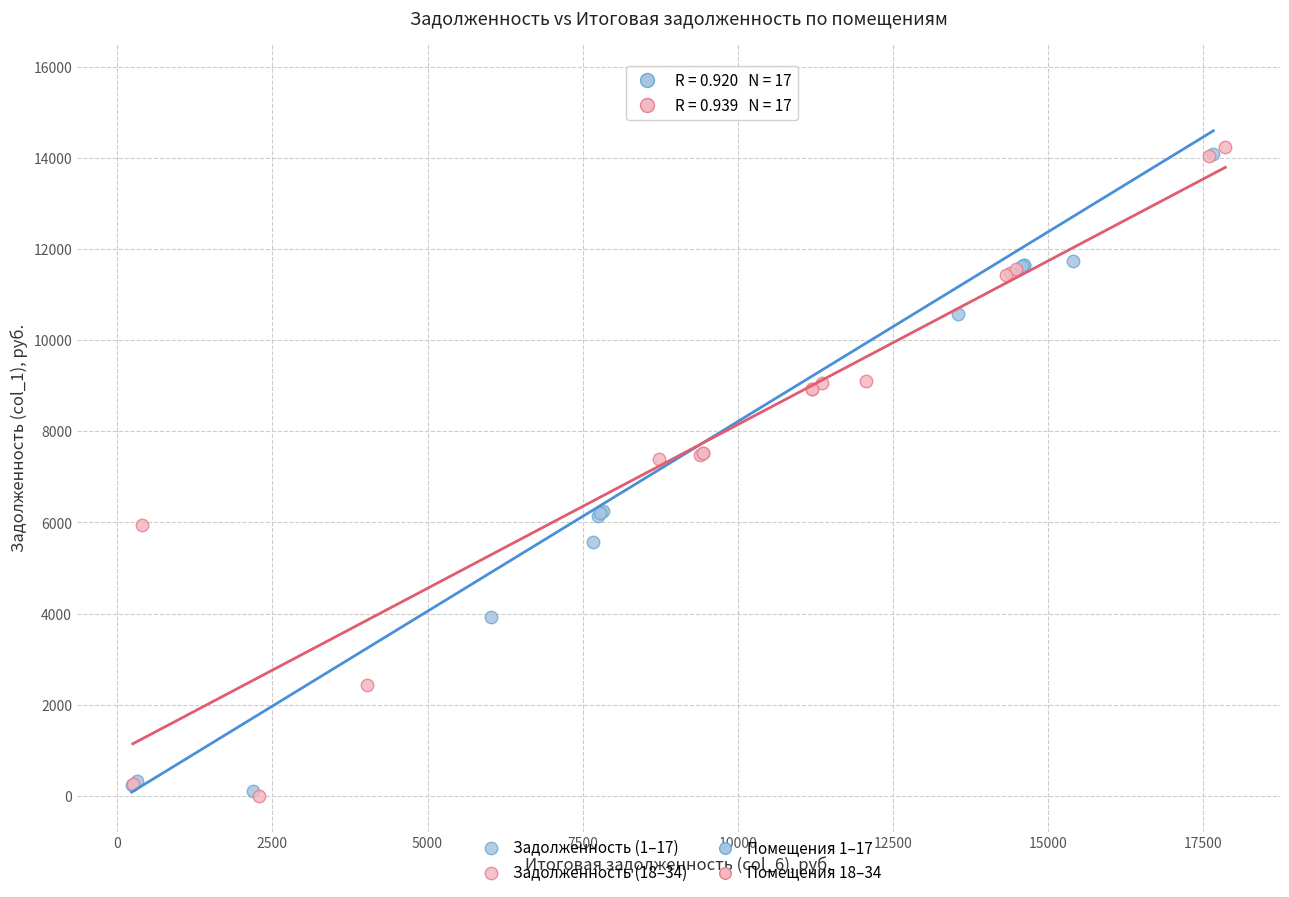

Which series has the largest Y range (max minus min)?

Задолженность (1–17)